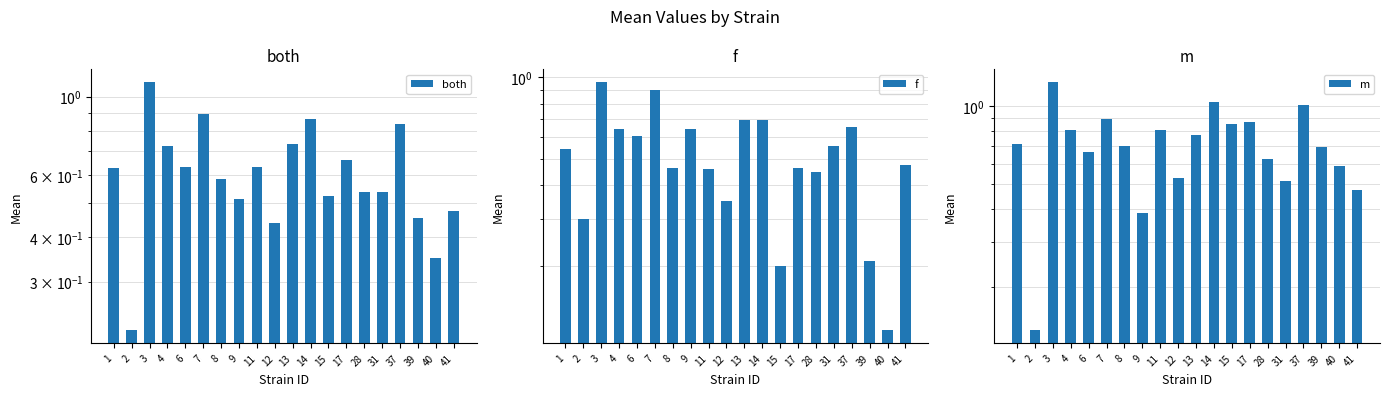

At how many categories does at least one series exceed 0?

20